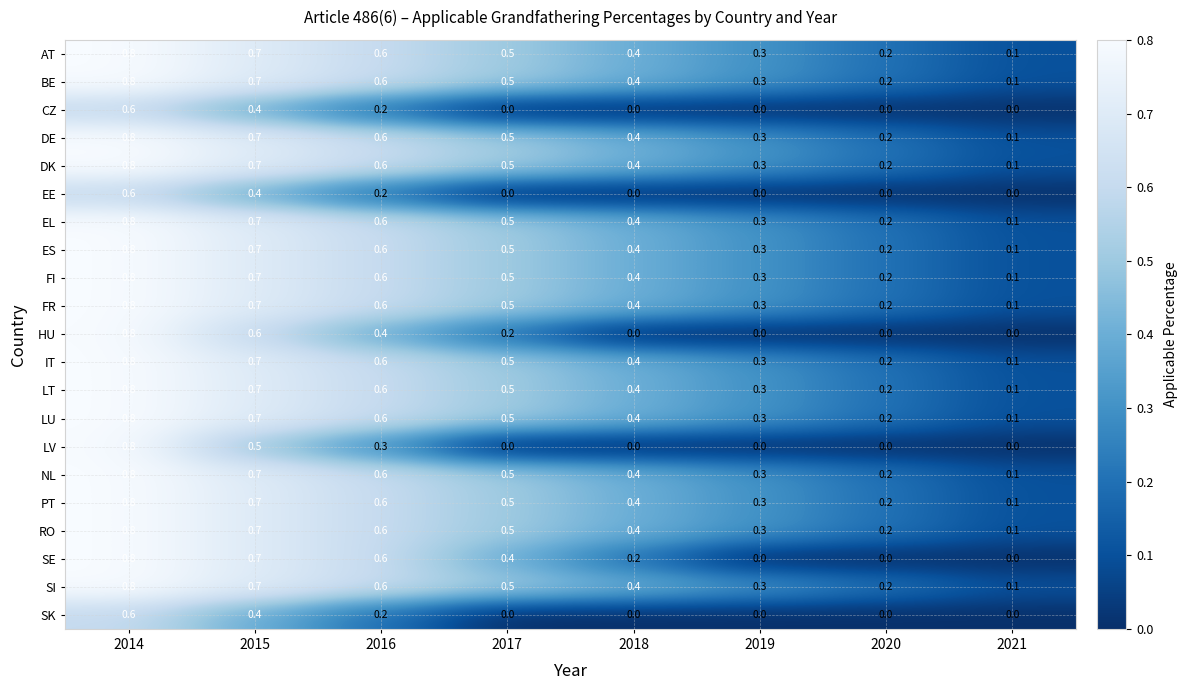

Rank the categories by ES value from highest to lowest.

2014, 2015, 2016, 2017, 2018, 2019, 2020, 2021